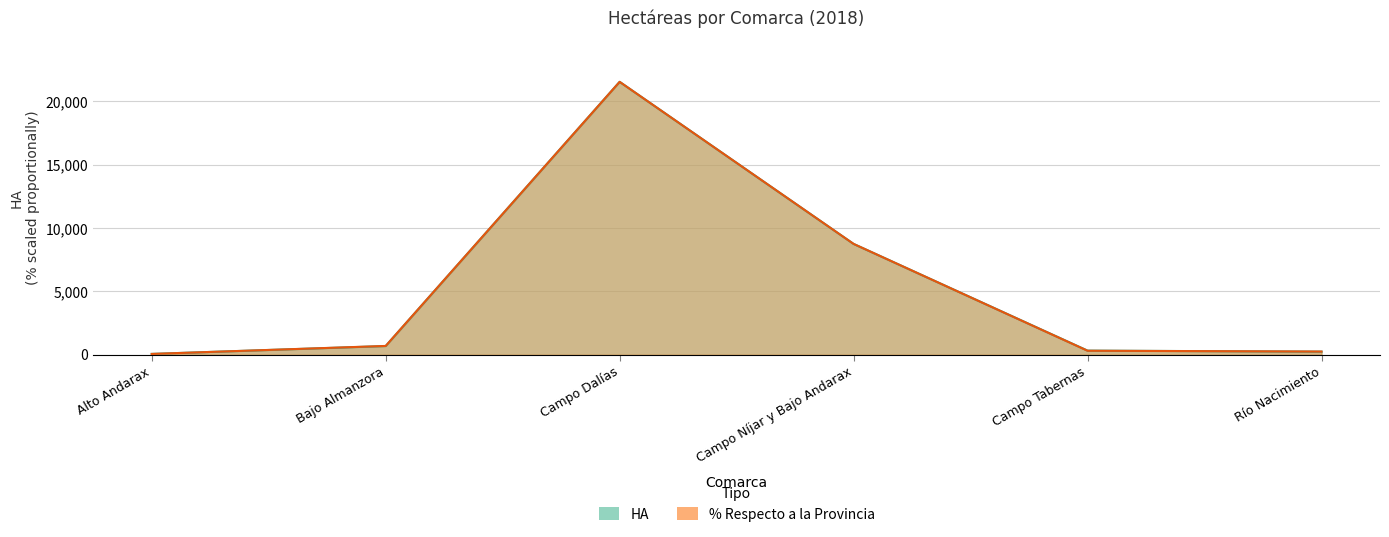

How many lines are shown in the chart?

2